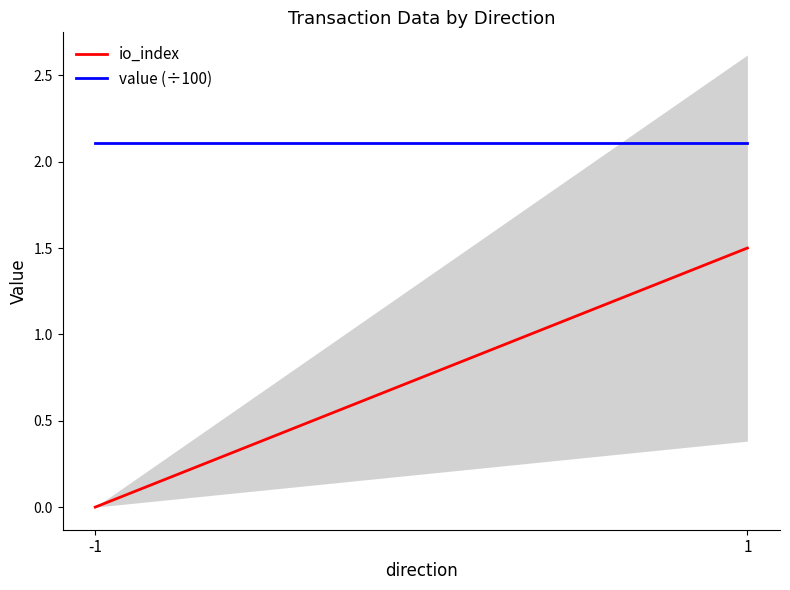

What is the value of the io_index point at the 2nd from the left?

1.5